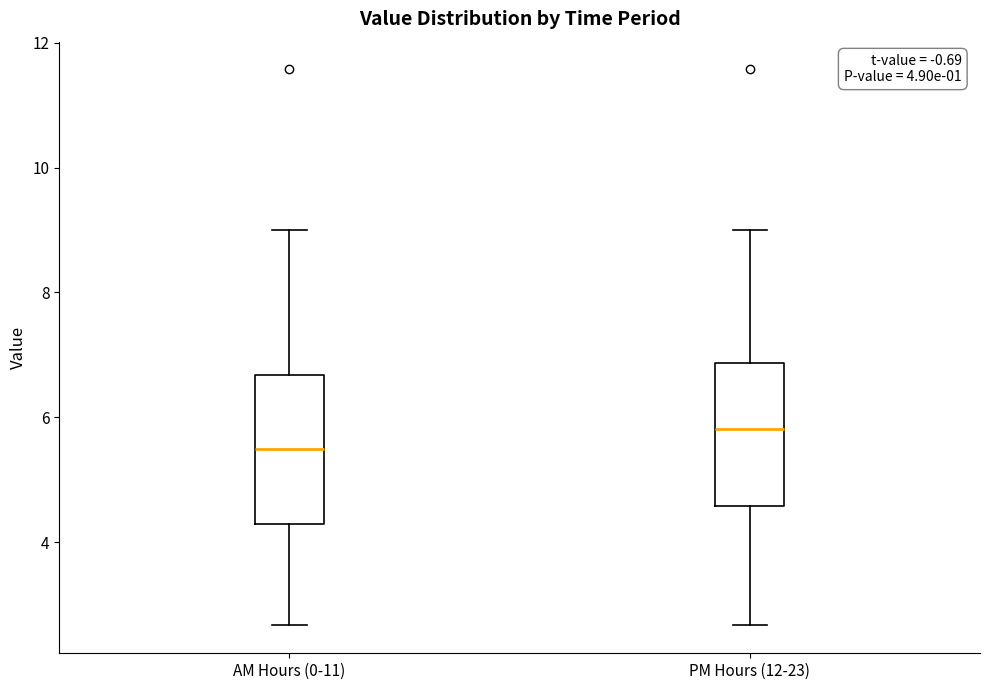

Which box's median line is the highest?

PM Hours (12-23)